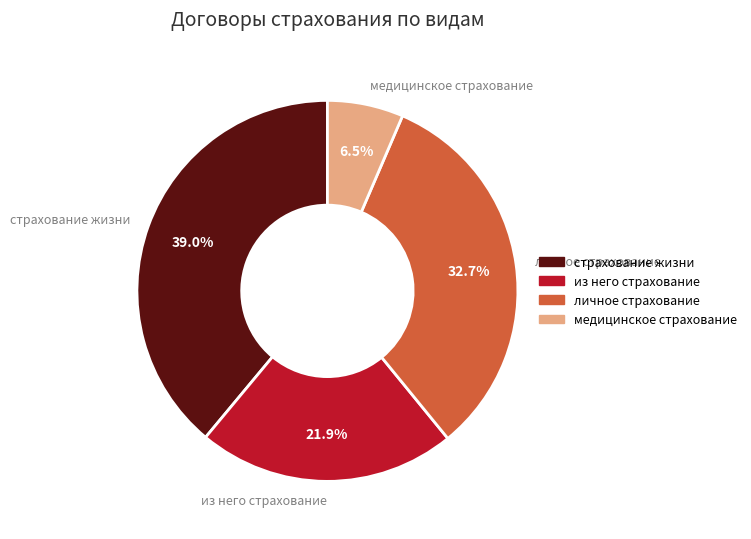

Which slice is the smallest?

медицинское страхование